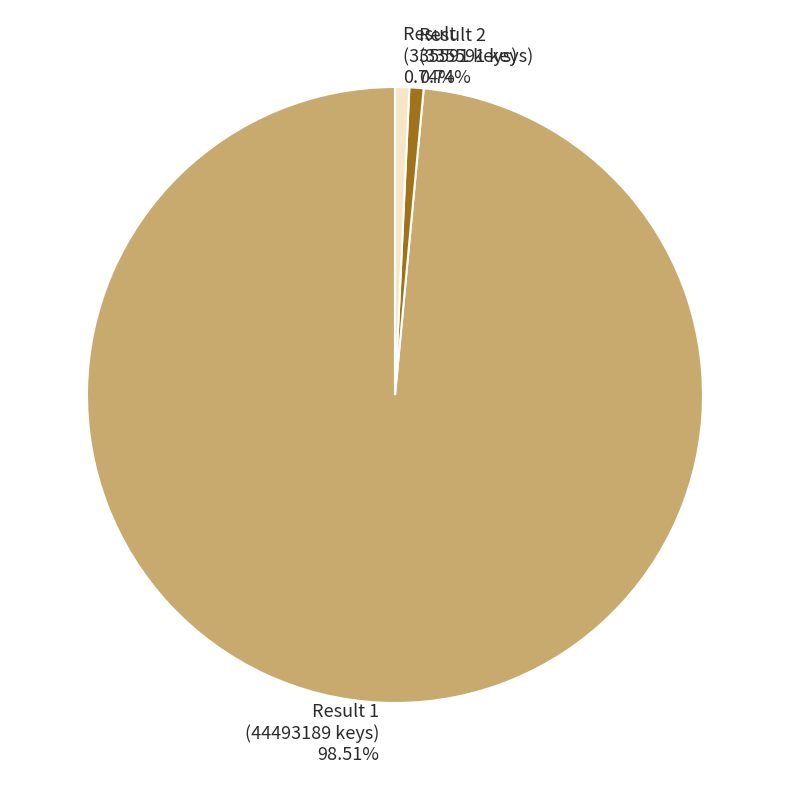

Does any single category account for the majority?

Yes